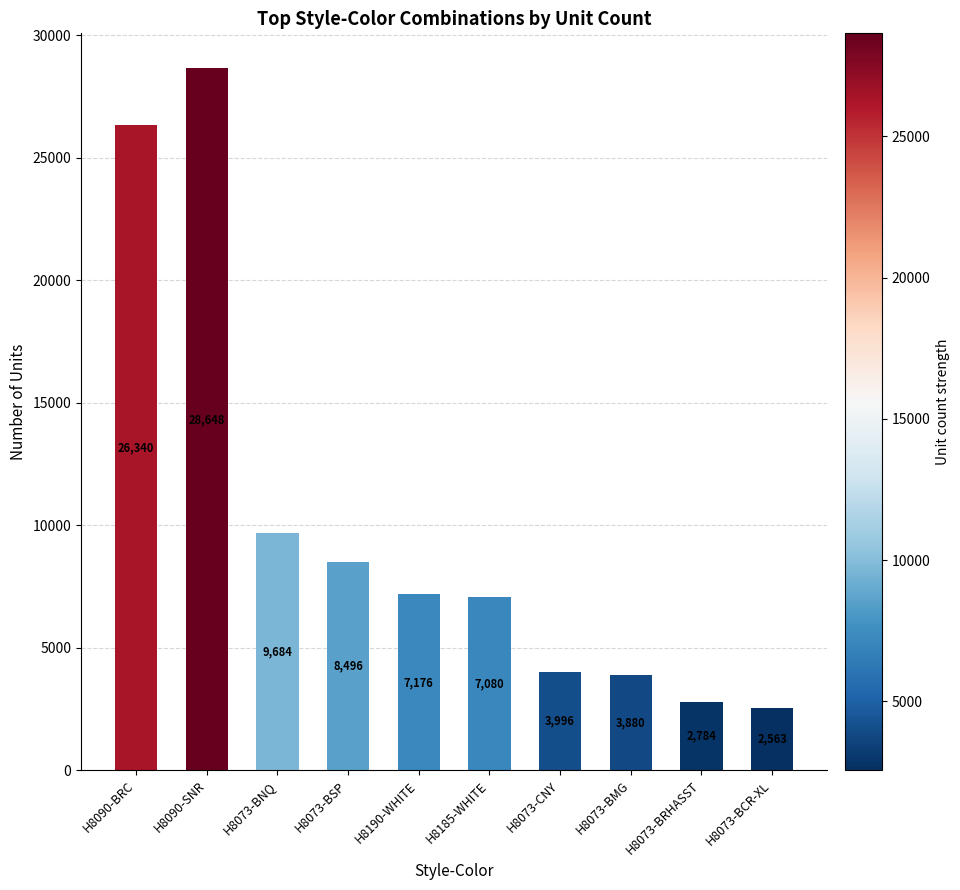

True or false: the data shows 47602 at H8090-SNR.

False